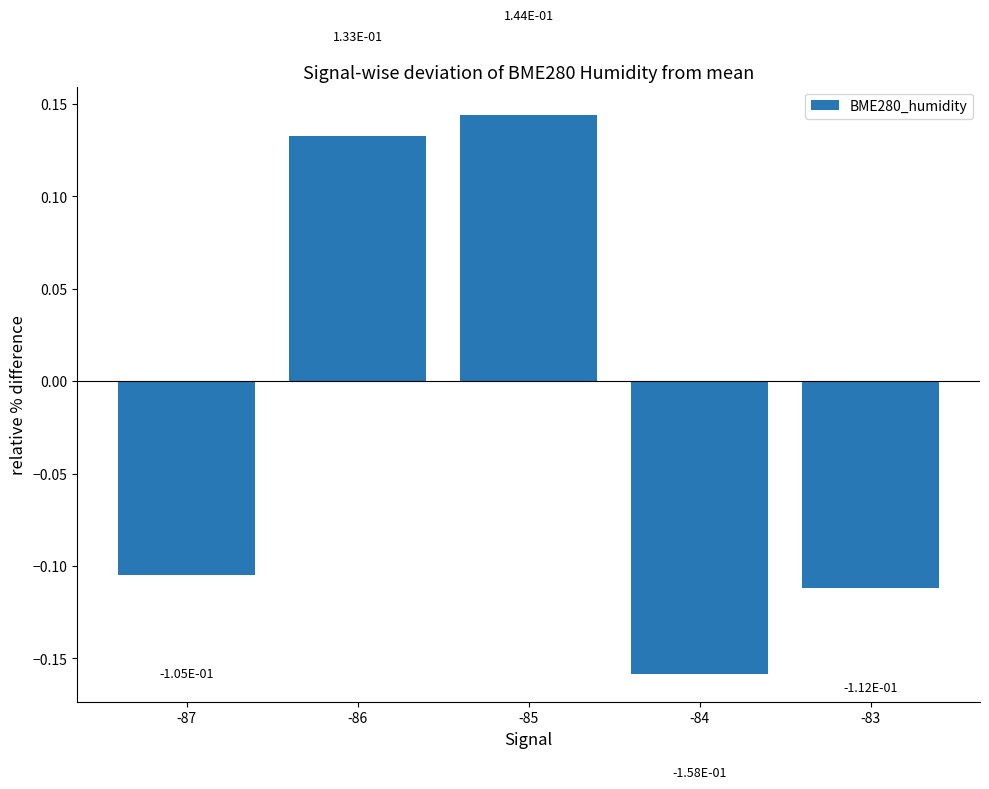

At which label is the value closest to 0?

-87